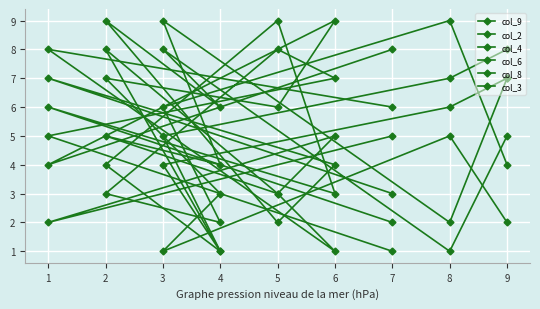

Which series has the largest total across all categories?

col_9